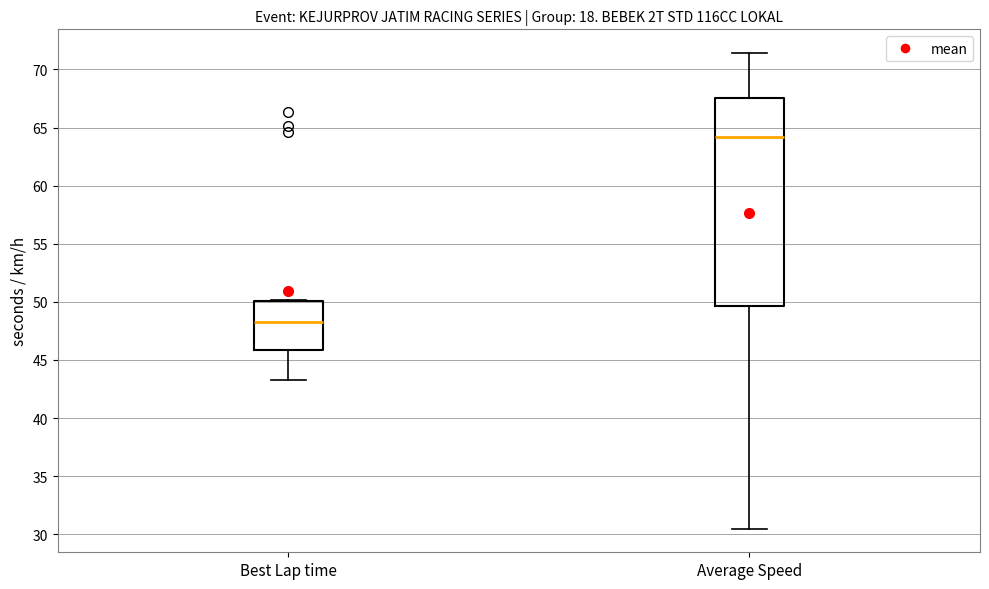

Reading left to right, read every box against the y-axis: the position of its median line, the range the box covers, and the ends of its whiskers. The values are not printed on the chart, so give them approximately, as read against the axis.

Best Lap time: median 48.5, box 46.0 to 50.0, whiskers 43.5 to 50.0
Average Speed: median 64.0, box 49.5 to 67.5, whiskers 30.5 to 71.5